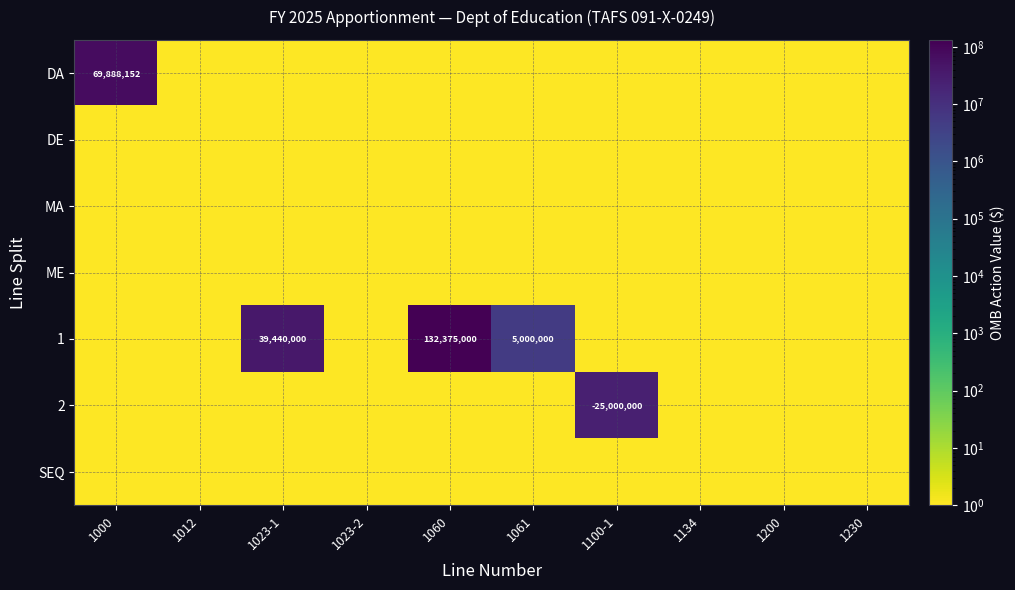

Count the number of data series in this chart.

7